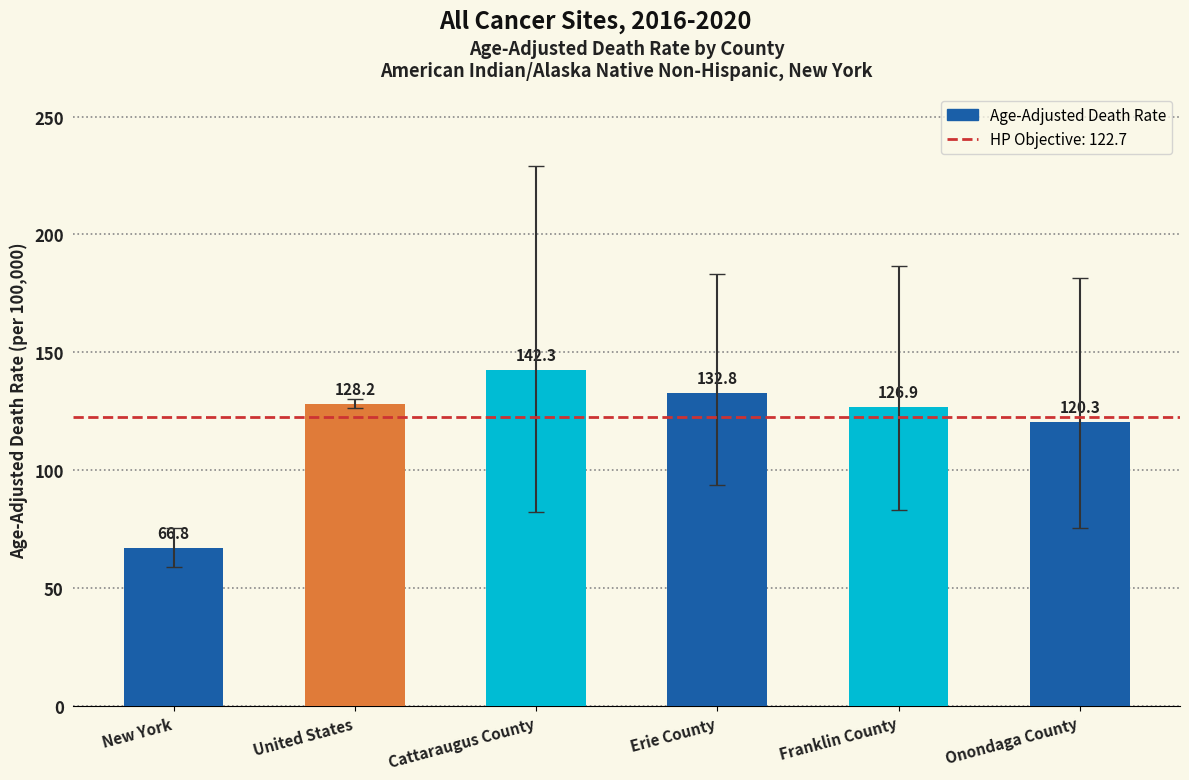

What is the difference between the maximum and minimum values?

75.5